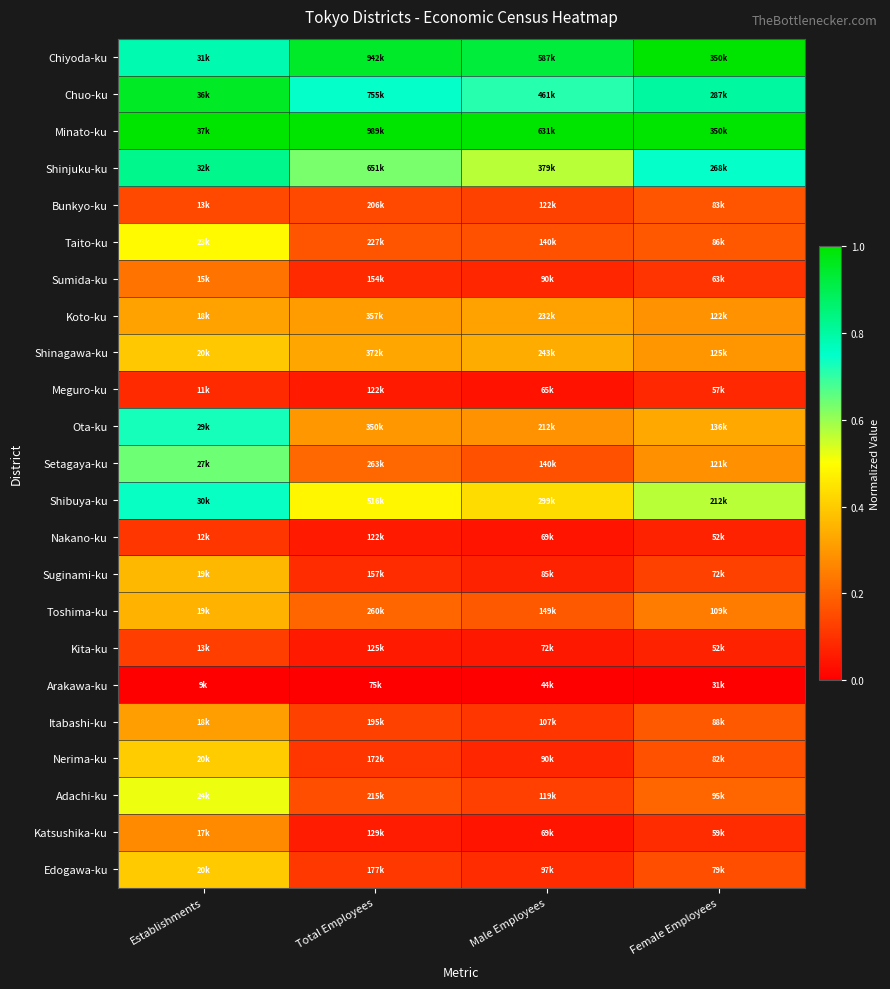

Reading right to left, extract all data points from this chart.

Chiyoda-ku: Female Employees=1.0	Male Employees=0.9	Total Employees=0.9	Establishments=0.8
Chuo-ku: Female Employees=0.8	Male Employees=0.7	Total Employees=0.7	Establishments=1.0
Minato-ku: Female Employees=1.0	Male Employees=1.0	Total Employees=1.0	Establishments=1.0
Shinjuku-ku: Female Employees=0.7	Male Employees=0.6	Total Employees=0.6	Establishments=0.8
Bunkyo-ku: Female Employees=0.2	Male Employees=0.1	Total Employees=0.1	Establishments=0.1
Taito-ku: Female Employees=0.2	Male Employees=0.2	Total Employees=0.2	Establishments=0.5
Sumida-ku: Female Employees=0.1	Male Employees=0.1	Total Employees=0.1	Establishments=0.2
Koto-ku: Female Employees=0.3	Male Employees=0.3	Total Employees=0.3	Establishments=0.3
Shinagawa-ku: Female Employees=0.3	Male Employees=0.3	Total Employees=0.3	Establishments=0.4
Meguro-ku: Female Employees=0.1	Male Employees=0.0	Total Employees=0.1	Establishments=0.1
Ota-ku: Female Employees=0.3	Male Employees=0.3	Total Employees=0.3	Establishments=0.7
Setagaya-ku: Female Employees=0.3	Male Employees=0.2	Total Employees=0.2	Establishments=0.6
Shibuya-ku: Female Employees=0.6	Male Employees=0.4	Total Employees=0.5	Establishments=0.7
Nakano-ku: Female Employees=0.1	Male Employees=0.0	Total Employees=0.1	Establishments=0.1
Suginami-ku: Female Employees=0.1	Male Employees=0.1	Total Employees=0.1	Establishments=0.4
Toshima-ku: Female Employees=0.2	Male Employees=0.2	Total Employees=0.2	Establishments=0.4
Kita-ku: Female Employees=0.1	Male Employees=0.0	Total Employees=0.1	Establishments=0.1
Arakawa-ku: Female Employees=0.0	Male Employees=0.0	Total Employees=0.0	Establishments=0.0
Itabashi-ku: Female Employees=0.2	Male Employees=0.1	Total Employees=0.1	Establishments=0.3
Nerima-ku: Female Employees=0.2	Male Employees=0.1	Total Employees=0.1	Establishments=0.4
Adachi-ku: Female Employees=0.2	Male Employees=0.1	Total Employees=0.2	Establishments=0.5
Katsushika-ku: Female Employees=0.1	Male Employees=0.0	Total Employees=0.1	Establishments=0.3
Edogawa-ku: Female Employees=0.2	Male Employees=0.1	Total Employees=0.1	Establishments=0.4